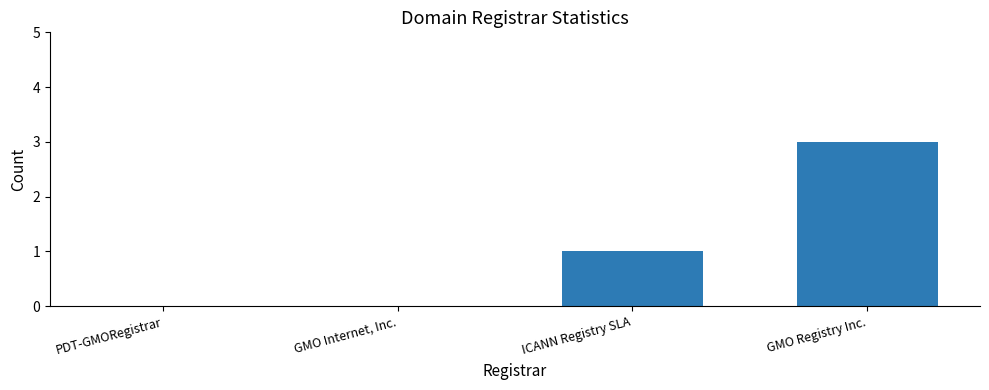

Reading left to right, extract all data points from this chart.

PDT-GMORegistrar=0	GMO Internet, Inc.=0	ICANN Registry SLA=1	GMO Registry Inc.=3